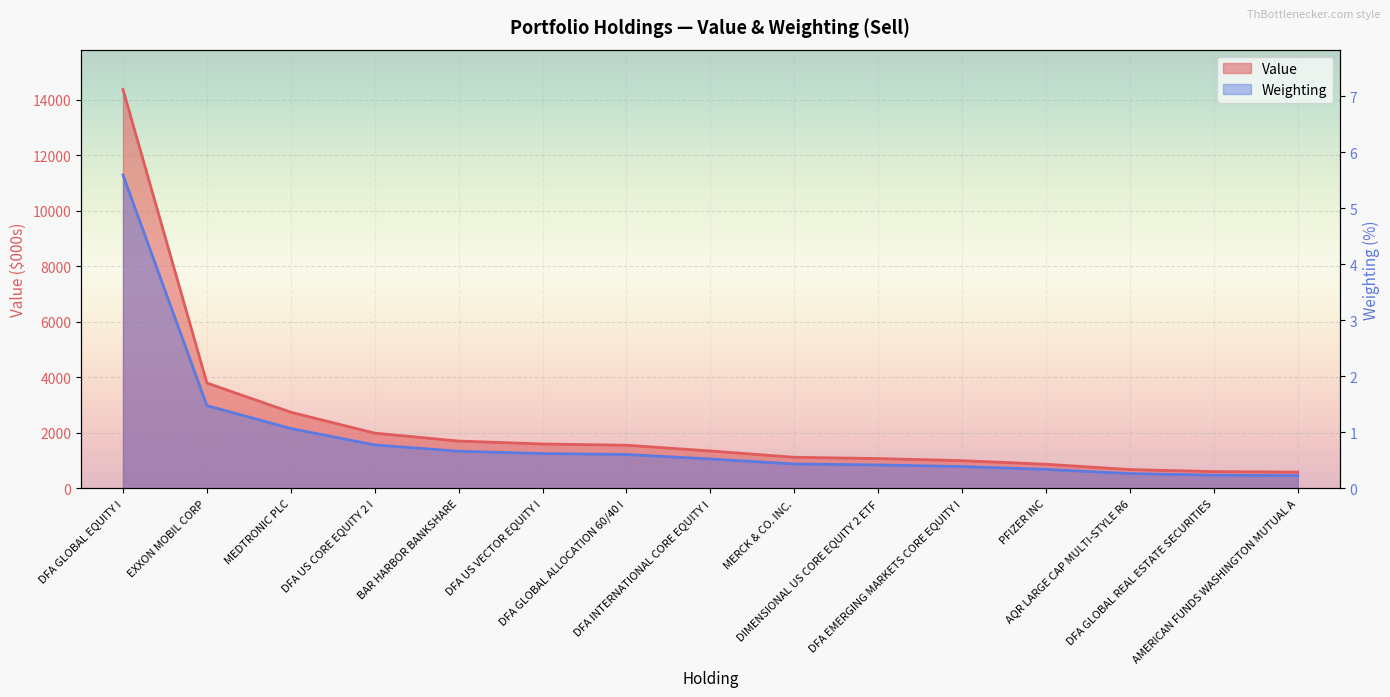

Reading left to right, transcribe all the data shown in this chart.

Value: 14366.0	3794.0	2743.0	1990.0	1704.0	1599.0	1554.0	1347.0	1120.0	1075.0	999.0	870.0	677.0	605.0	586.0
Weighting: 5.6	1.5	1.1	0.8	0.7	0.6	0.6	0.5	0.4	0.4	0.4	0.3	0.3	0.2	0.2